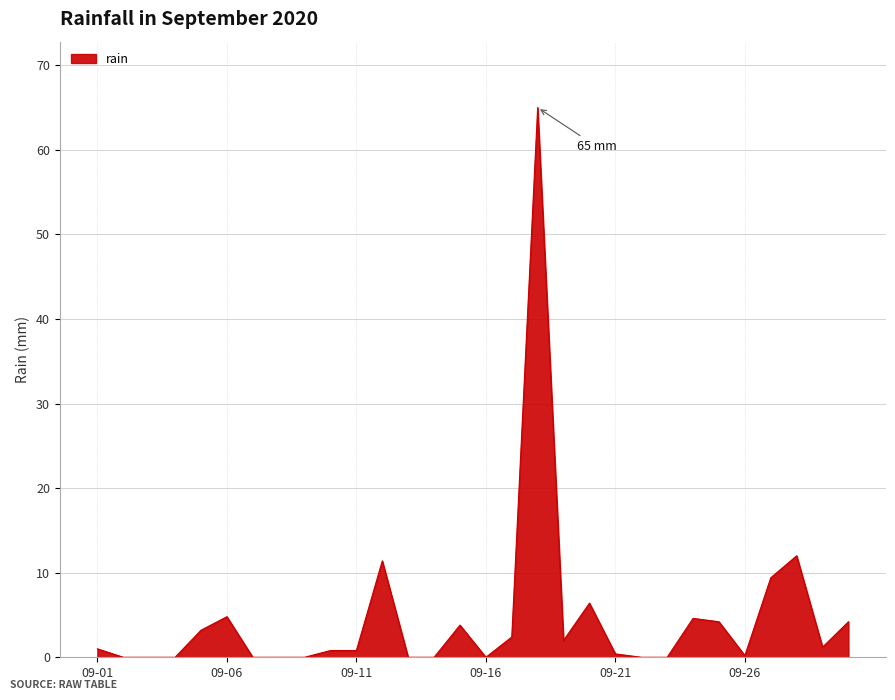

What is the difference between the maximum and minimum values?

65.0